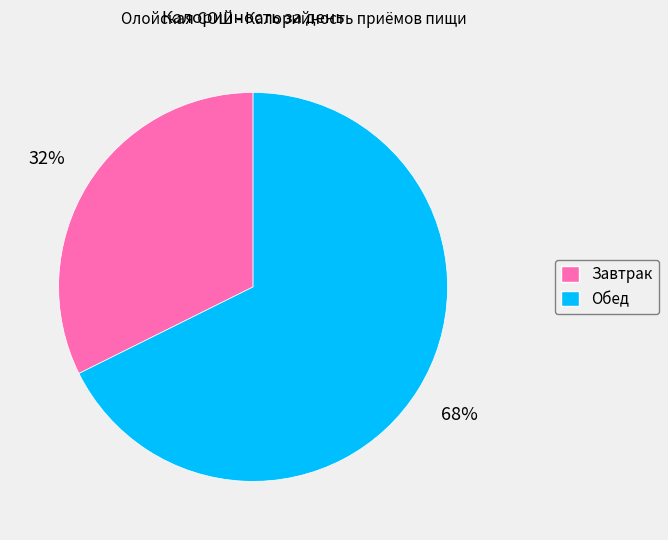

To the nearest percent, what portion does Обед represent?

68%